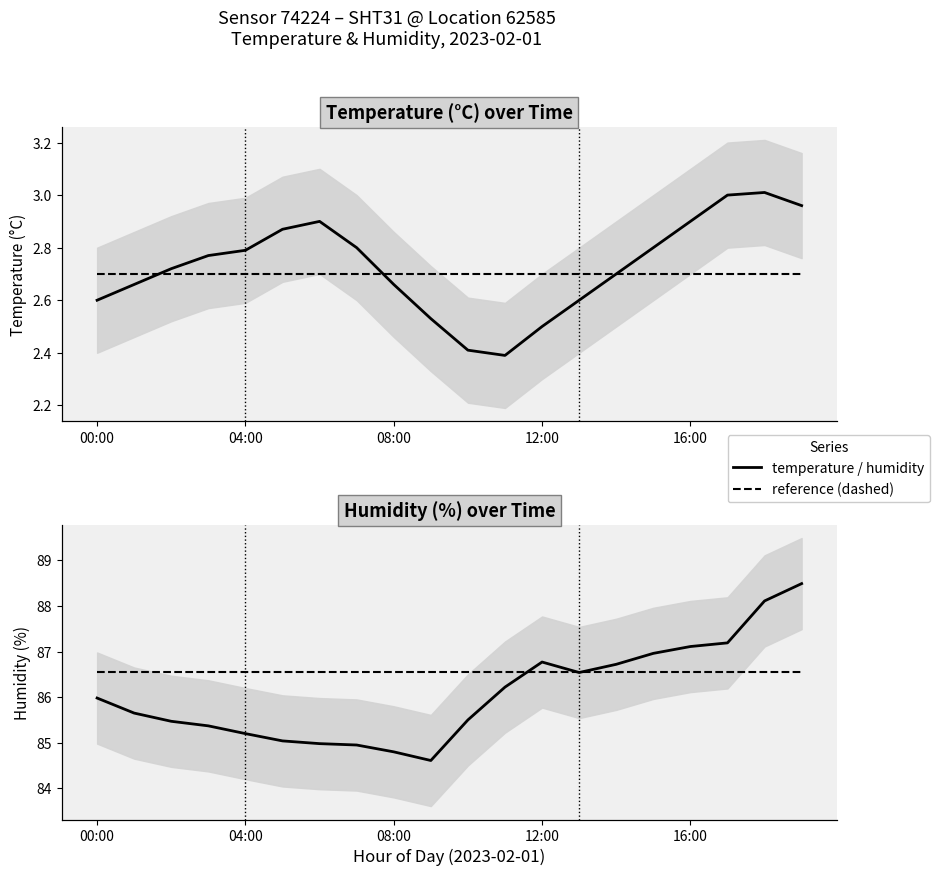

Is it true that humidity (dashed ref) equals 0.9 at 11?

False